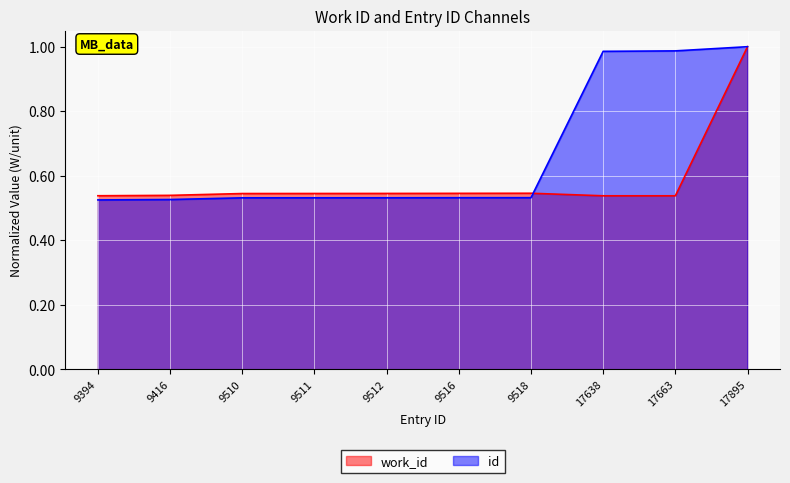

The value of work_id at 9510 is 0.5. True or false?

True